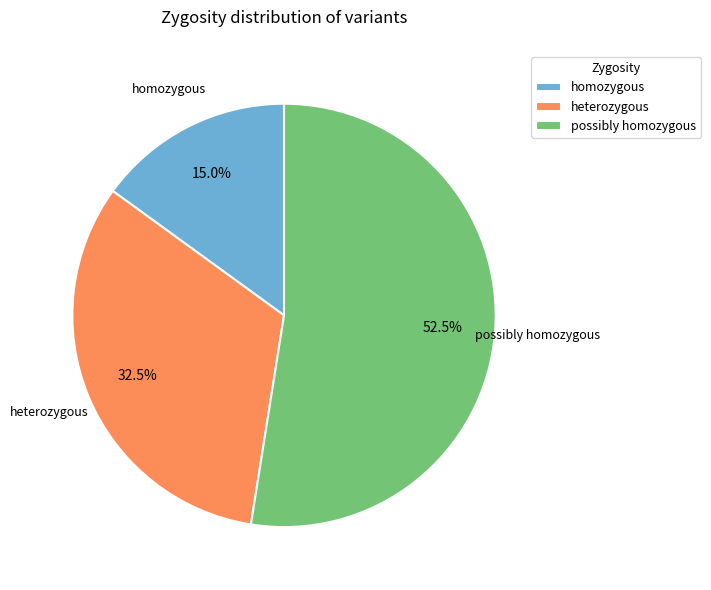

Which has a higher value, homozygous or heterozygous?

heterozygous